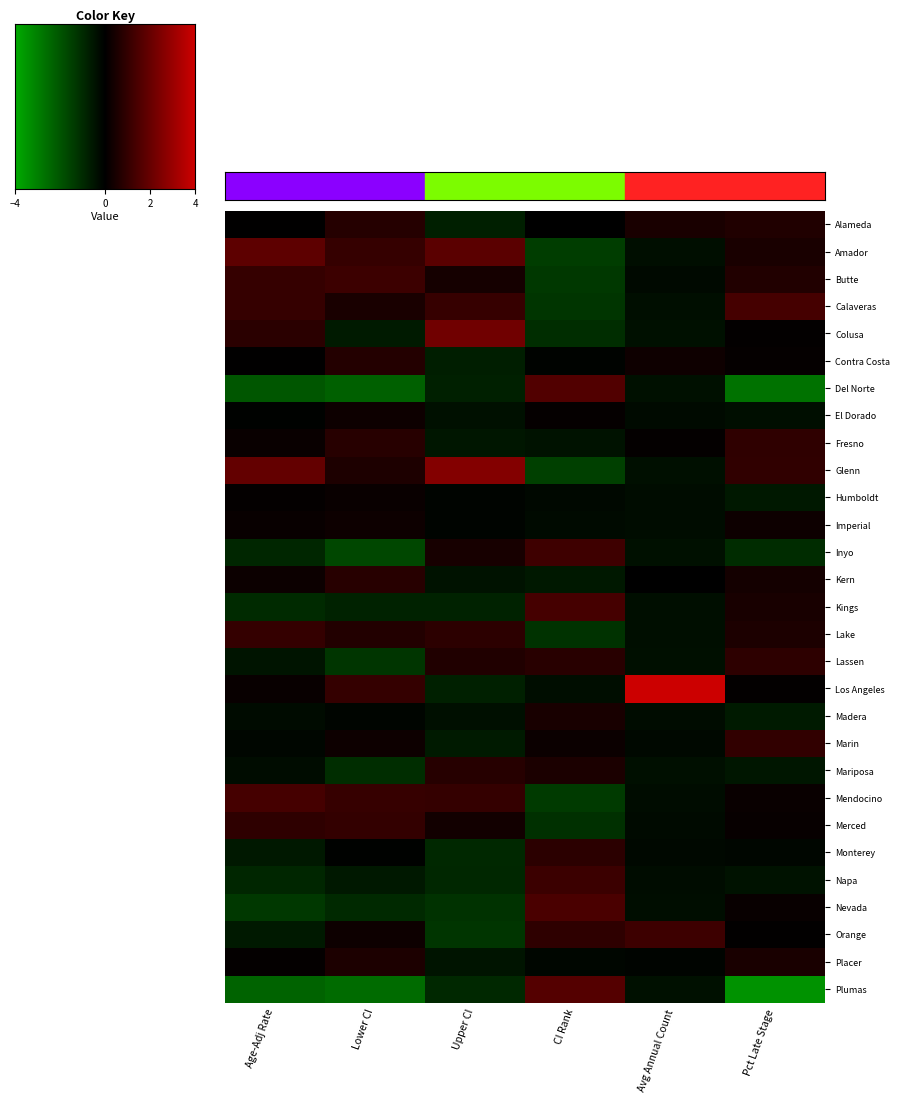

Reading right to left, transcribe all the data shown in this chart.

Alameda: Pct Late Stage=0.6	Avg Annual Count=0.5	CI Rank=-0.0	Upper CI=-0.7	Lower CI=0.7	Age-Adj Rate=0.0
Amador: Pct Late Stage=0.5	Avg Annual Count=-0.3	CI Rank=-1.4	Upper CI=1.8	Lower CI=1.1	Age-Adj Rate=1.8
Butte: Pct Late Stage=0.7	Avg Annual Count=-0.2	CI Rank=-1.3	Upper CI=0.4	Lower CI=1.2	Age-Adj Rate=1.1
Calaveras: Pct Late Stage=1.4	Avg Annual Count=-0.3	CI Rank=-1.3	Upper CI=1.1	Lower CI=0.5	Age-Adj Rate=1.0
Colusa: Pct Late Stage=0.1	Avg Annual Count=-0.4	CI Rank=-1.1	Upper CI=2.2	Lower CI=-0.6	Age-Adj Rate=0.8
Contra Costa: Pct Late Stage=0.1	Avg Annual Count=0.3	CI Rank=-0.1	Upper CI=-0.7	Lower CI=0.7	Age-Adj Rate=0.0
Del Norte: Pct Late Stage=-2.7	Avg Annual Count=-0.4	CI Rank=1.6	Upper CI=-0.8	Lower CI=-2.3	Age-Adj Rate=-2.0
El Dorado: Pct Late Stage=-0.4	Avg Annual Count=-0.3	CI Rank=0.1	Upper CI=-0.4	Lower CI=0.3	Age-Adj Rate=-0.0
Fresno: Pct Late Stage=0.9	Avg Annual Count=0.1	CI Rank=-0.5	Upper CI=-0.5	Lower CI=0.8	Age-Adj Rate=0.2
Glenn: Pct Late Stage=0.9	Avg Annual Count=-0.4	CI Rank=-1.5	Upper CI=2.6	Lower CI=0.6	Age-Adj Rate=1.9
Humboldt: Pct Late Stage=-0.6	Avg Annual Count=-0.3	CI Rank=-0.2	Upper CI=-0.1	Lower CI=0.2	Age-Adj Rate=0.1
Imperial: Pct Late Stage=0.3	Avg Annual Count=-0.3	CI Rank=-0.3	Upper CI=-0.1	Lower CI=0.3	Age-Adj Rate=0.2
Inyo: Pct Late Stage=-1.1	Avg Annual Count=-0.4	CI Rank=1.2	Upper CI=0.5	Lower CI=-1.7	Age-Adj Rate=-0.9
Kern: Pct Late Stage=0.4	Avg Annual Count=0.0	CI Rank=-0.6	Upper CI=-0.5	Lower CI=0.8	Age-Adj Rate=0.2
Kings: Pct Late Stage=0.5	Avg Annual Count=-0.3	CI Rank=1.3	Upper CI=-0.8	Lower CI=-0.8	Age-Adj Rate=-1.0
Lake: Pct Late Stage=0.6	Avg Annual Count=-0.3	CI Rank=-1.2	Upper CI=0.9	Lower CI=0.7	Age-Adj Rate=1.0
Lassen: Pct Late Stage=0.9	Avg Annual Count=-0.4	CI Rank=0.8	Upper CI=0.6	Lower CI=-1.3	Age-Adj Rate=-0.5
Los Angeles: Pct Late Stage=0.1	Avg Annual Count=4.0	CI Rank=-0.3	Upper CI=-0.8	Lower CI=1.0	Age-Adj Rate=0.2
Madera: Pct Late Stage=-0.6	Avg Annual Count=-0.3	CI Rank=0.5	Upper CI=-0.4	Lower CI=-0.1	Age-Adj Rate=-0.3
Marin: Pct Late Stage=1.0	Avg Annual Count=-0.2	CI Rank=0.2	Upper CI=-0.6	Lower CI=0.3	Age-Adj Rate=-0.2
Mariposa: Pct Late Stage=-0.5	Avg Annual Count=-0.4	CI Rank=0.5	Upper CI=0.8	Lower CI=-1.1	Age-Adj Rate=-0.3
Mendocino: Pct Late Stage=0.2	Avg Annual Count=-0.3	CI Rank=-1.4	Upper CI=1.0	Lower CI=1.1	Age-Adj Rate=1.4
Merced: Pct Late Stage=0.1	Avg Annual Count=-0.3	CI Rank=-1.1	Upper CI=0.4	Lower CI=1.0	Age-Adj Rate=0.9
Monterey: Pct Late Stage=-0.2	Avg Annual Count=-0.2	CI Rank=0.8	Upper CI=-0.9	Lower CI=-0.0	Age-Adj Rate=-0.6
Napa: Pct Late Stage=-0.4	Avg Annual Count=-0.3	CI Rank=1.2	Upper CI=-0.9	Lower CI=-0.6	Age-Adj Rate=-0.9
Nevada: Pct Late Stage=0.2	Avg Annual Count=-0.3	CI Rank=1.5	Upper CI=-1.2	Lower CI=-1.0	Age-Adj Rate=-1.3
Orange: Pct Late Stage=0.1	Avg Annual Count=1.2	CI Rank=0.9	Upper CI=-1.3	Lower CI=0.3	Age-Adj Rate=-0.6
Placer: Pct Late Stage=0.5	Avg Annual Count=-0.1	CI Rank=-0.1	Upper CI=-0.5	Lower CI=0.6	Age-Adj Rate=0.1
Plumas: Pct Late Stage=-3.4	Avg Annual Count=-0.4	CI Rank=1.7	Upper CI=-0.9	Lower CI=-2.5	Age-Adj Rate=-2.3